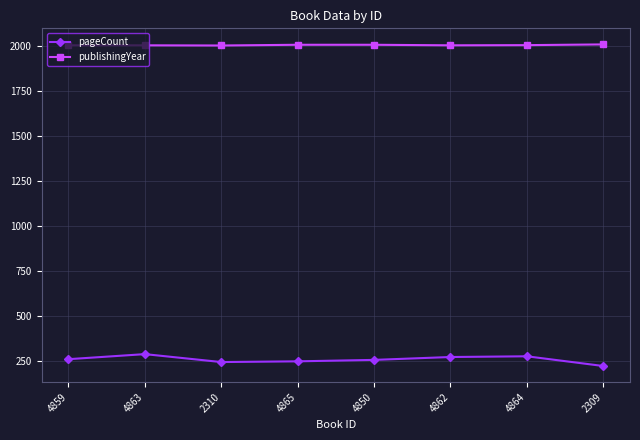

What is the difference between the highest and lowest values at 4865?

1758